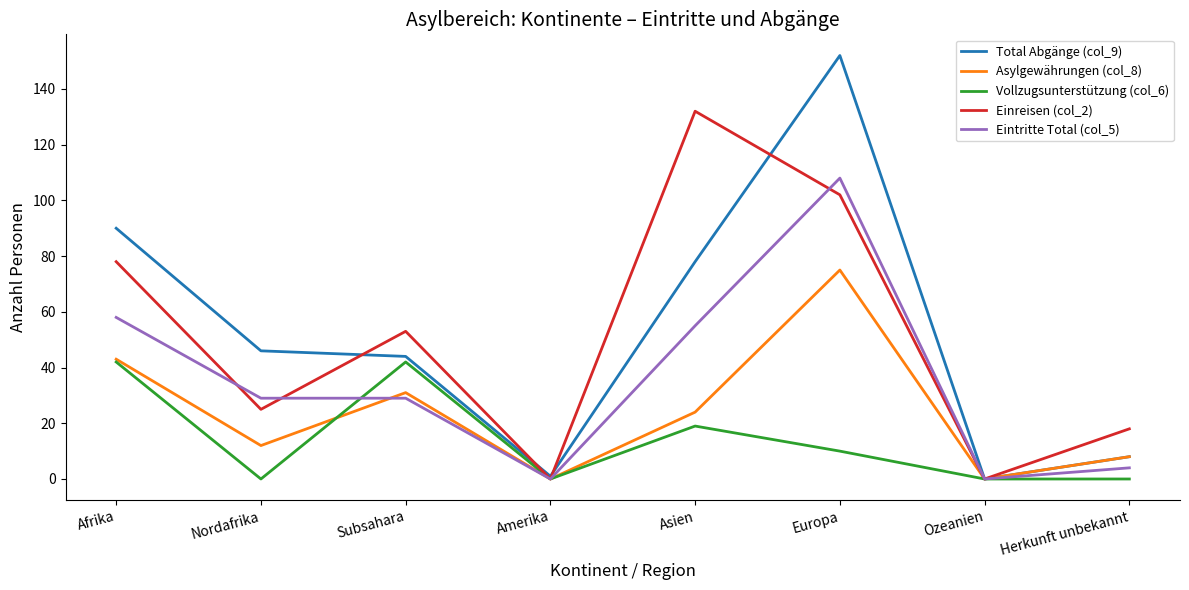

True or false: Eintritte Total (col_5) has a value of 29 at Subsahara.

True